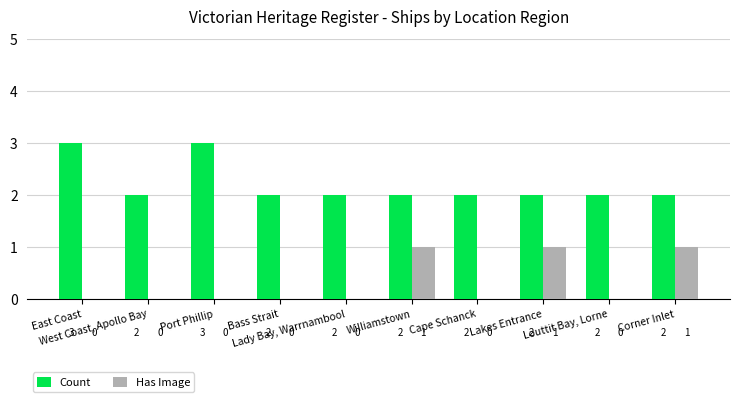

Which series changed the most between East Coast and Cape Schanck?

Count